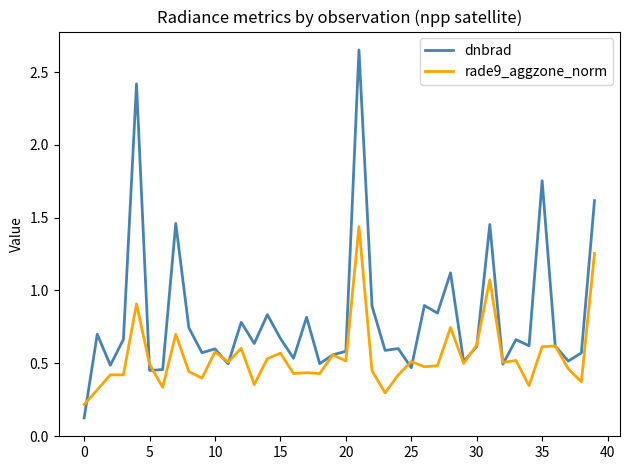

Which series has the largest range (max minus min)?

dnbrad